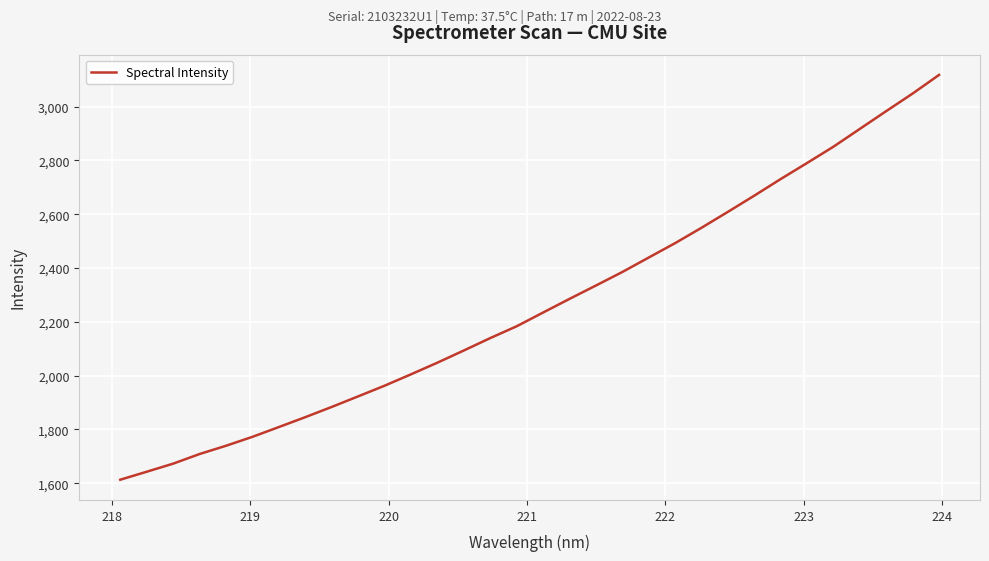

What is the smallest value displayed?

1613.0